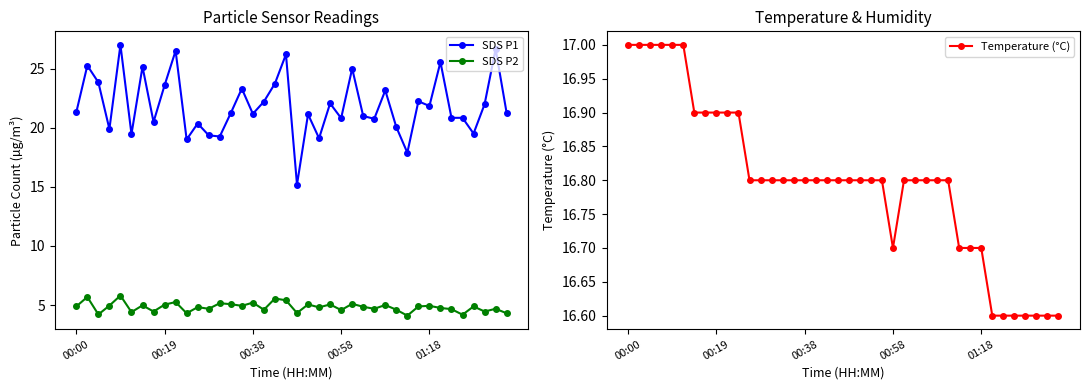

True or false: SDS P2 and SDS P1 intersect in this chart.

False